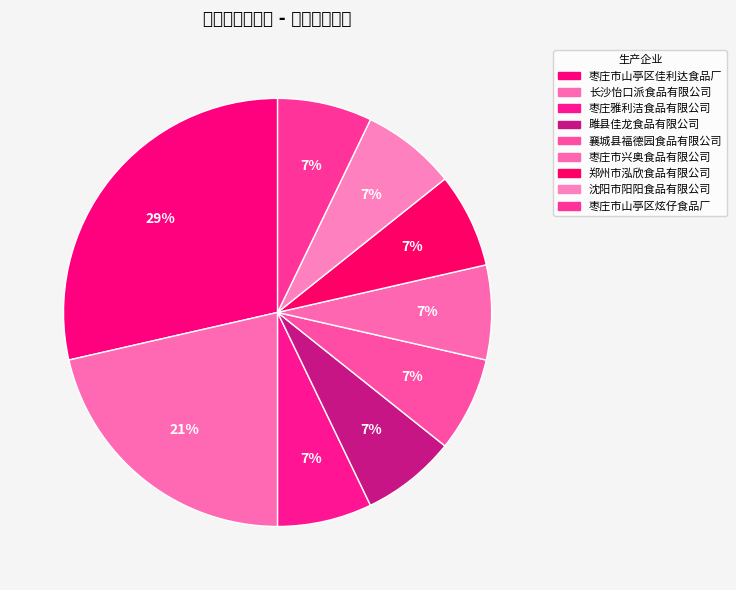

What is the smallest slice in the pie chart?

枣庄雅利洁食品有限公司